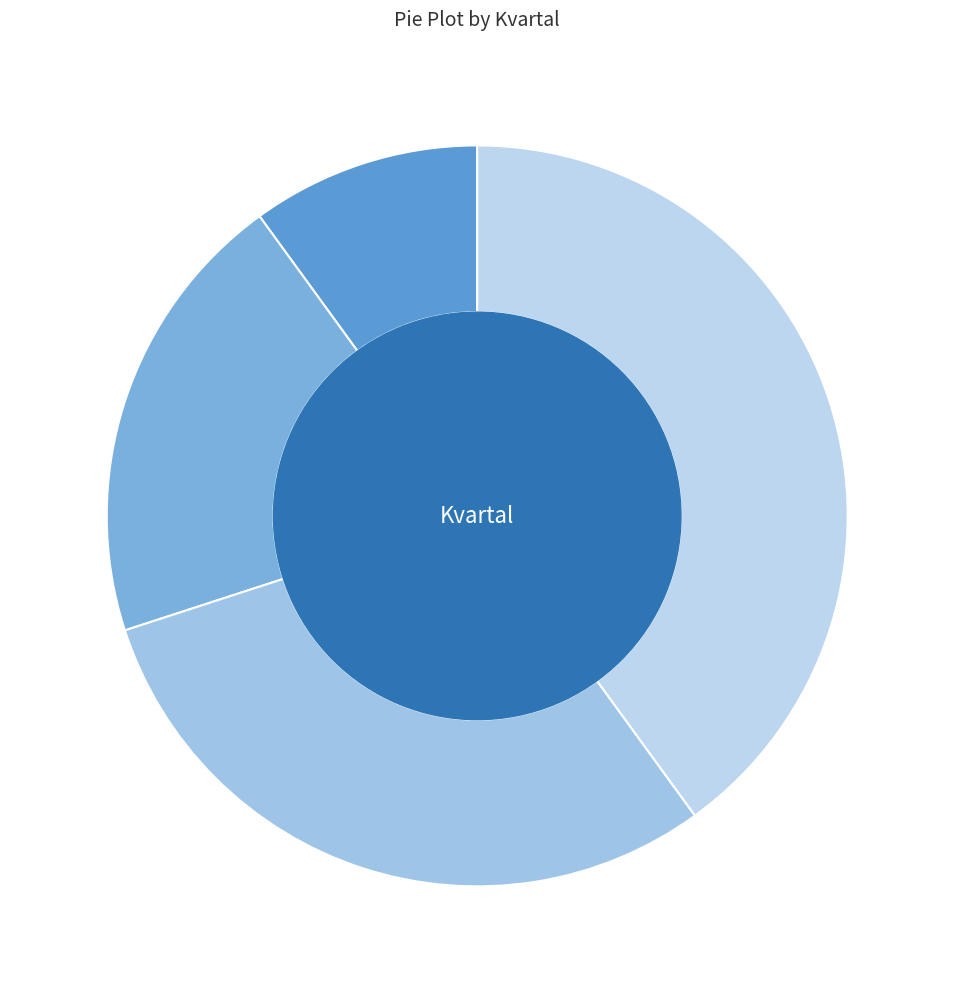

What is the smallest slice in the pie chart?

1. Kvartal